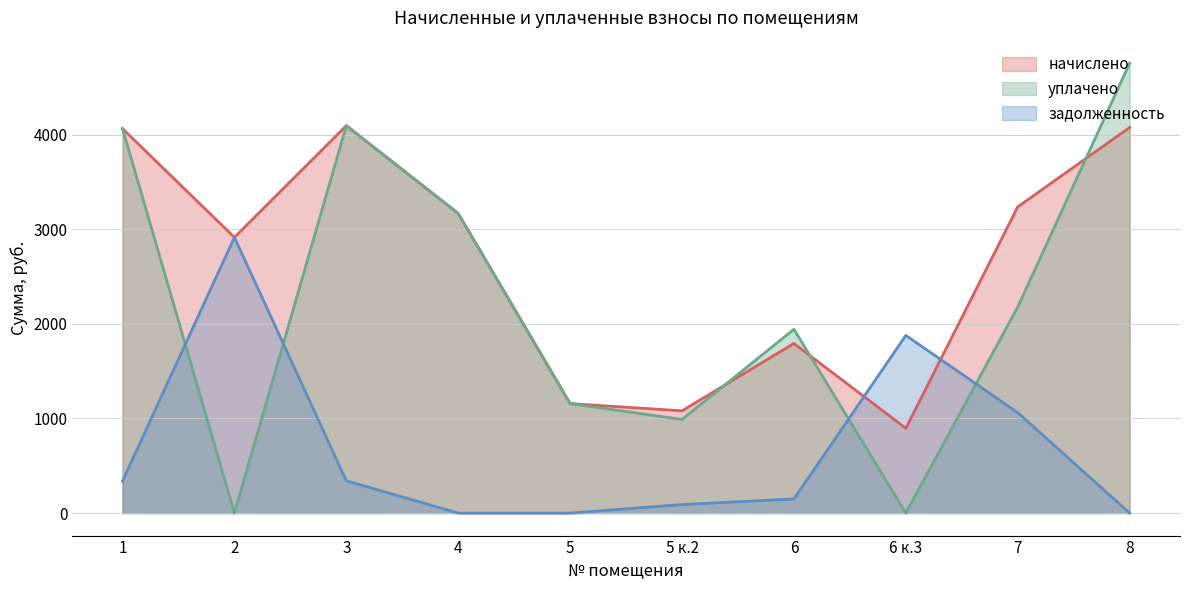

How many distinct data groups are displayed?

3